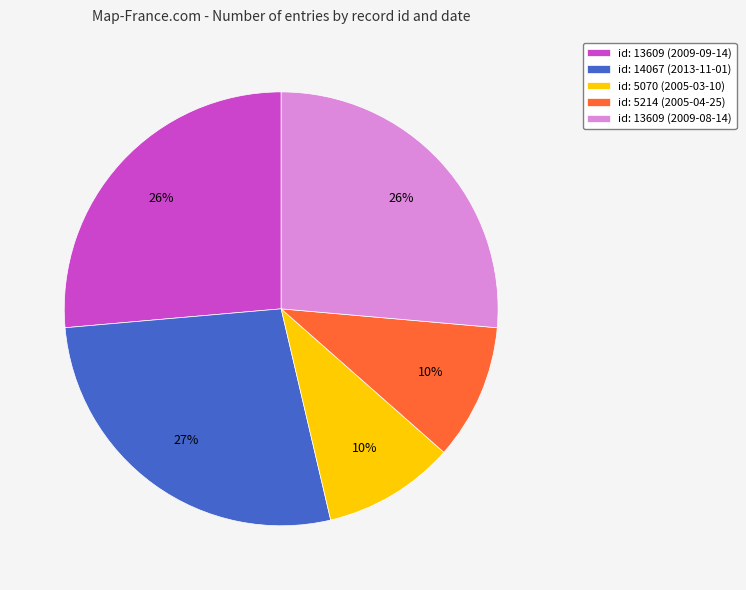

Approximately how many times larger is the value at id: 13609 (2009-08-14) compared to id: 14067 (2013-11-01)?

1.0